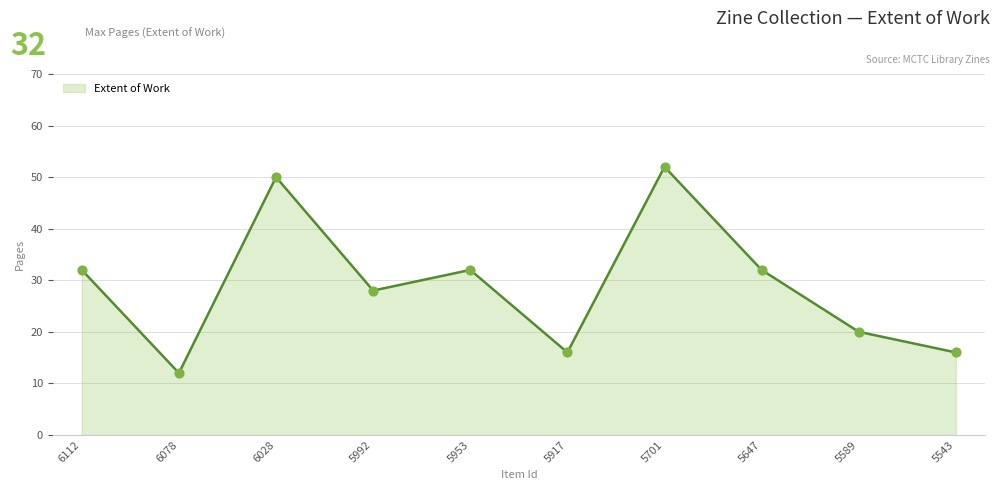

Approximately how many times larger is the value at 5543 compared to 6078?

1.3